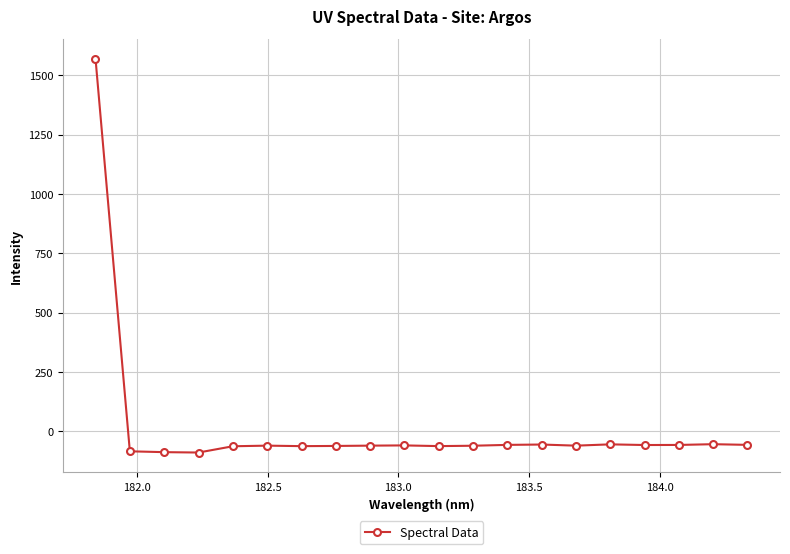

What is the value of the 2nd point from the left?

-84.2